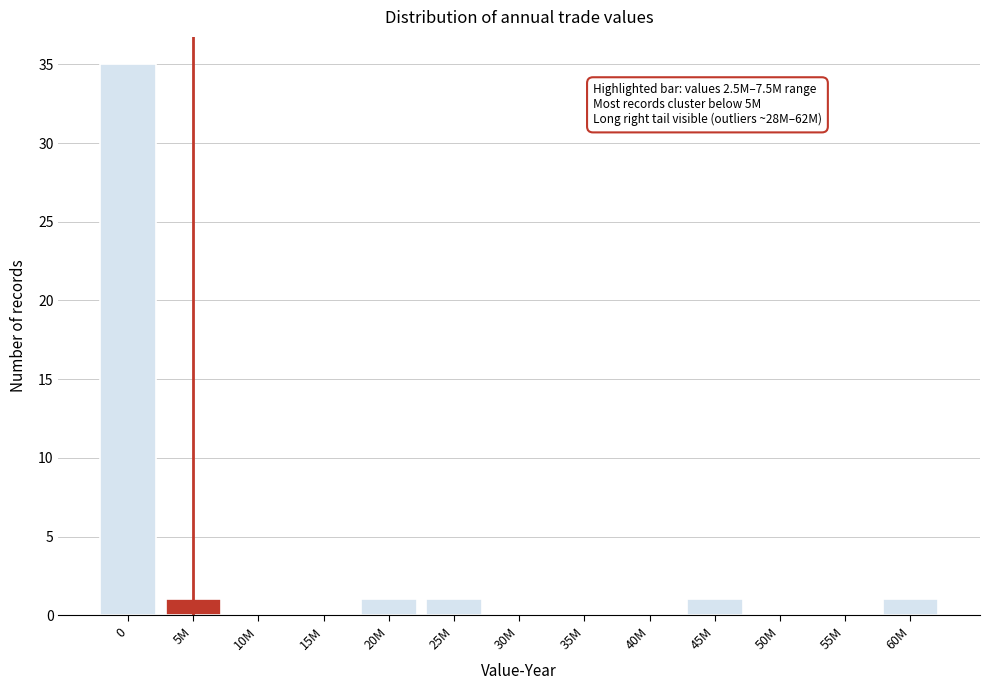

Reading right to left, transcribe all the data shown in this chart.

60M=1	55M=0	50M=0	45M=1	40M=0	35M=0	30M=0	25M=1	20M=1	15M=0	10M=0	5M=1	0=35